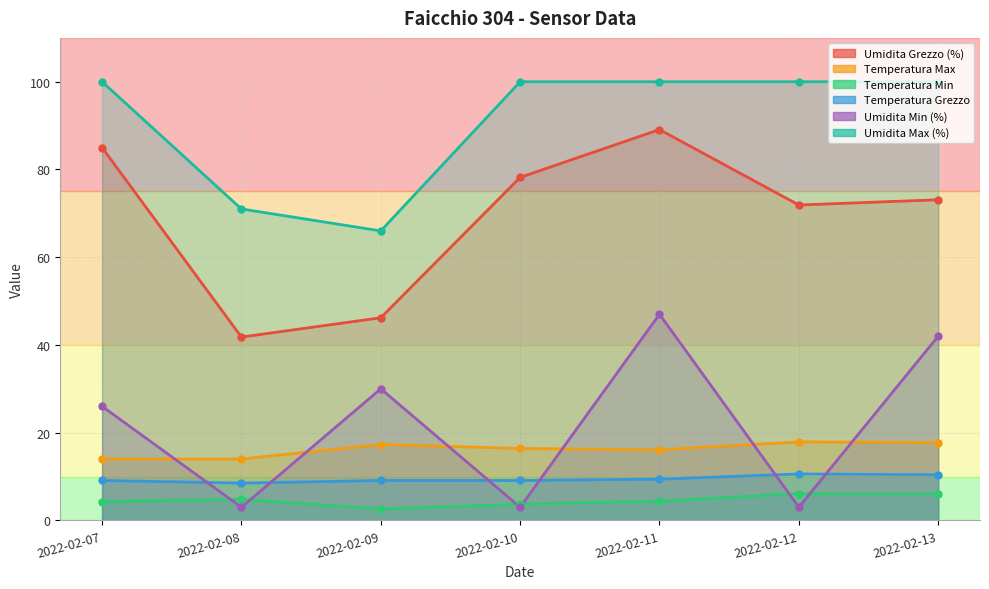

Reading left to right, list all the values displayed in this chart.

Umidita Grezzo (%): 2022-02-07=85.0	2022-02-08=41.8	2022-02-09=46.2	2022-02-10=78.2	2022-02-11=89.1	2022-02-12=71.9	2022-02-13=73.1
Temperatura Max: 2022-02-07=14.0	2022-02-08=14.0	2022-02-09=17.3	2022-02-10=16.4	2022-02-11=16.1	2022-02-12=17.9	2022-02-13=17.7
Temperatura Min: 2022-02-07=4.3	2022-02-08=4.8	2022-02-09=2.6	2022-02-10=3.7	2022-02-11=4.4	2022-02-12=6.1	2022-02-13=6.1
Temperatura Grezzo: 2022-02-07=9.1	2022-02-08=8.5	2022-02-09=9.1	2022-02-10=9.1	2022-02-11=9.4	2022-02-12=10.6	2022-02-13=10.4
Umidita Min (%): 2022-02-07=26.0	2022-02-08=3.0	2022-02-09=30.0	2022-02-10=3.0	2022-02-11=47.0	2022-02-12=3.0	2022-02-13=42.0
Umidita Max (%): 2022-02-07=100.0	2022-02-08=71.0	2022-02-09=66.0	2022-02-10=100.0	2022-02-11=100.0	2022-02-12=100.0	2022-02-13=100.0